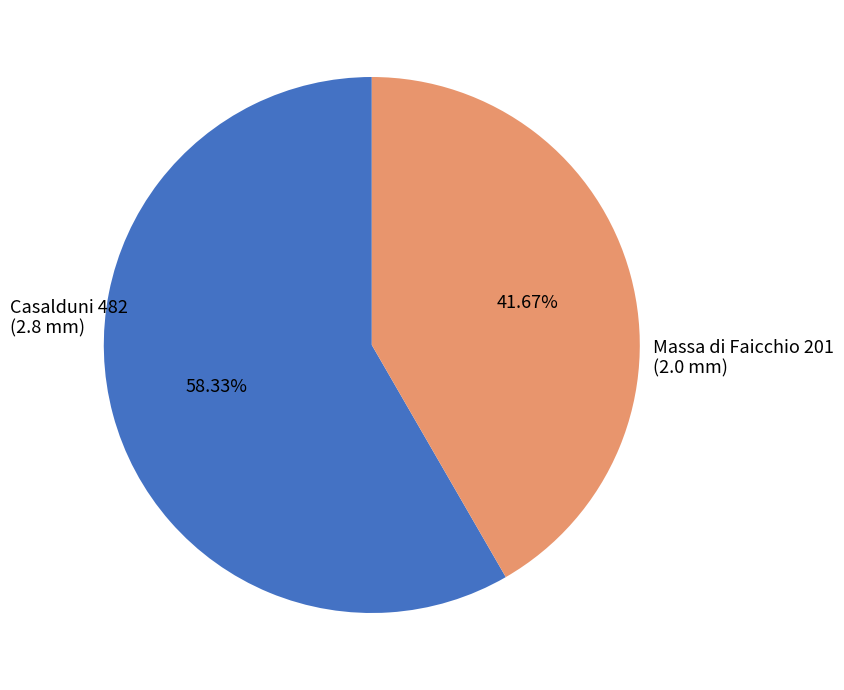

How many slices are in this pie chart?

2